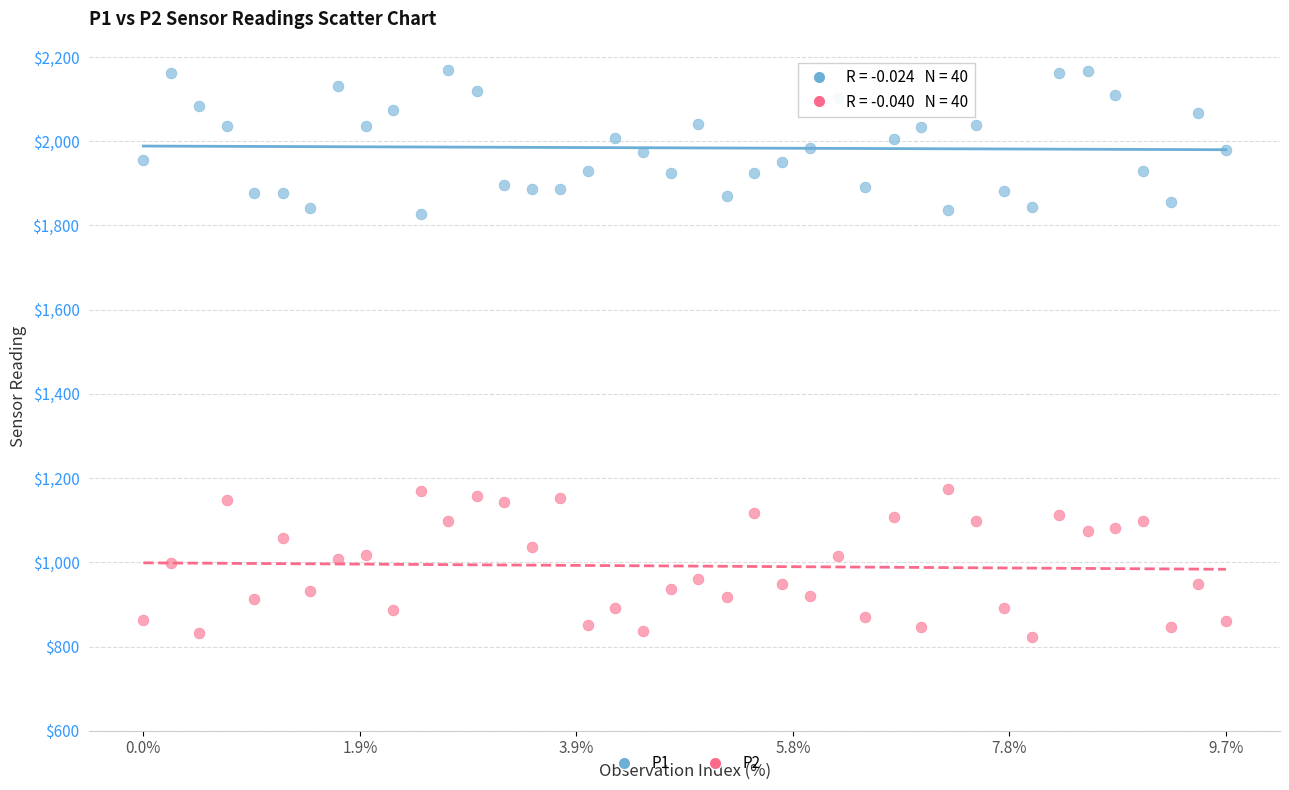

What are all the series names shown in the legend?

P1, P2